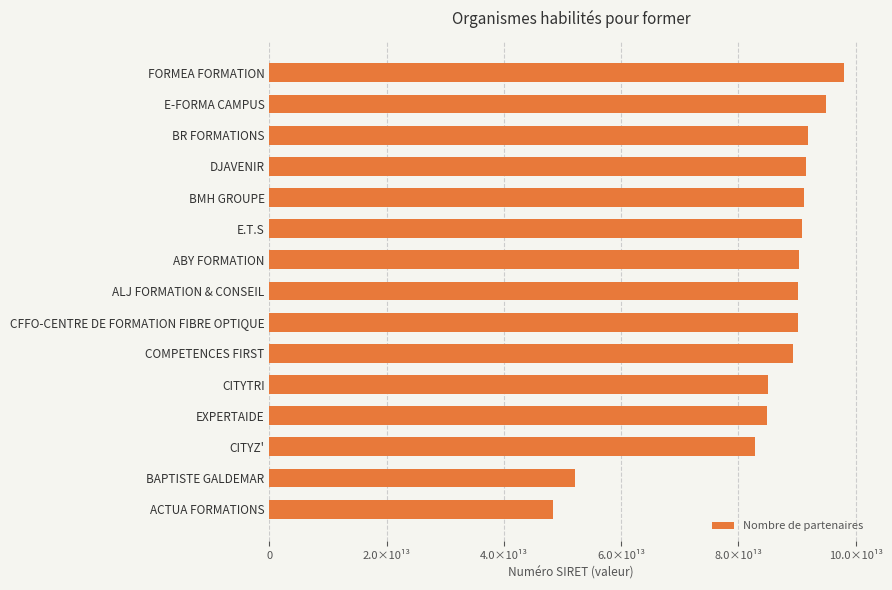

Where is the data nearest to the value 73237380500020?

CITYZ'